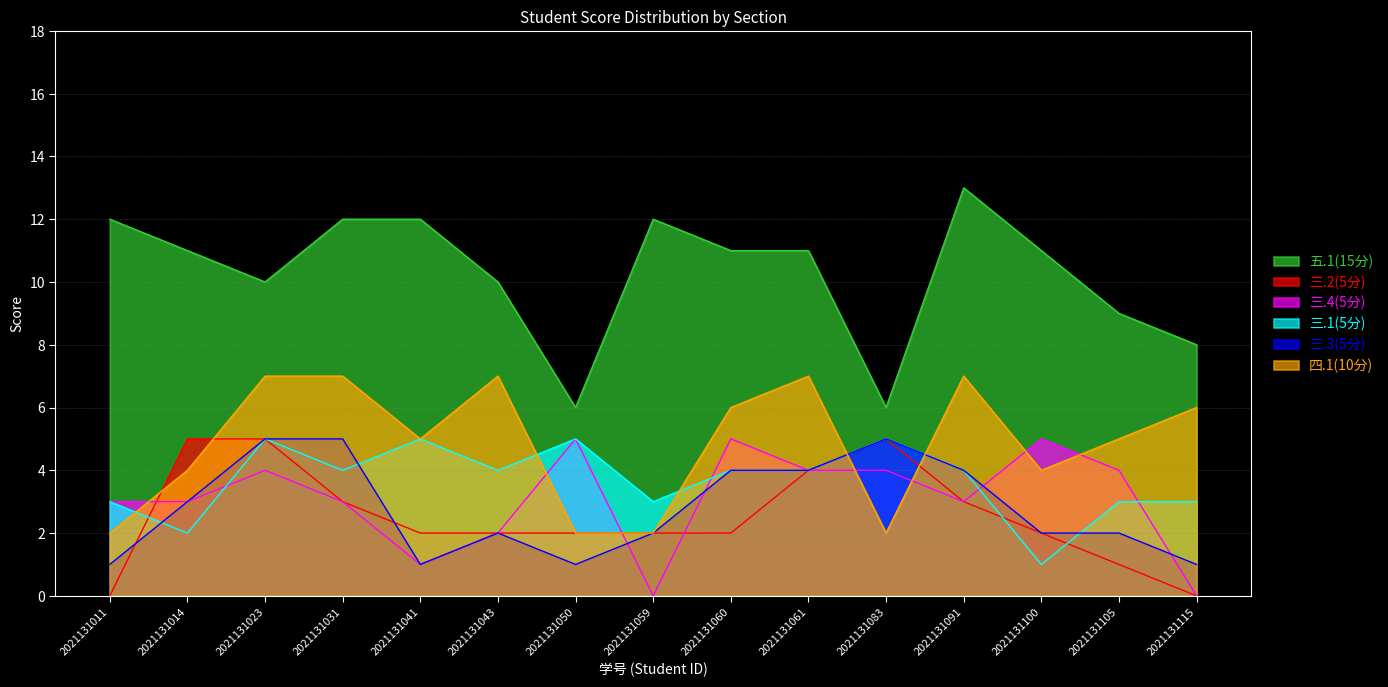

At which category does 三.1(5分) reach its first local valley?

2021131014